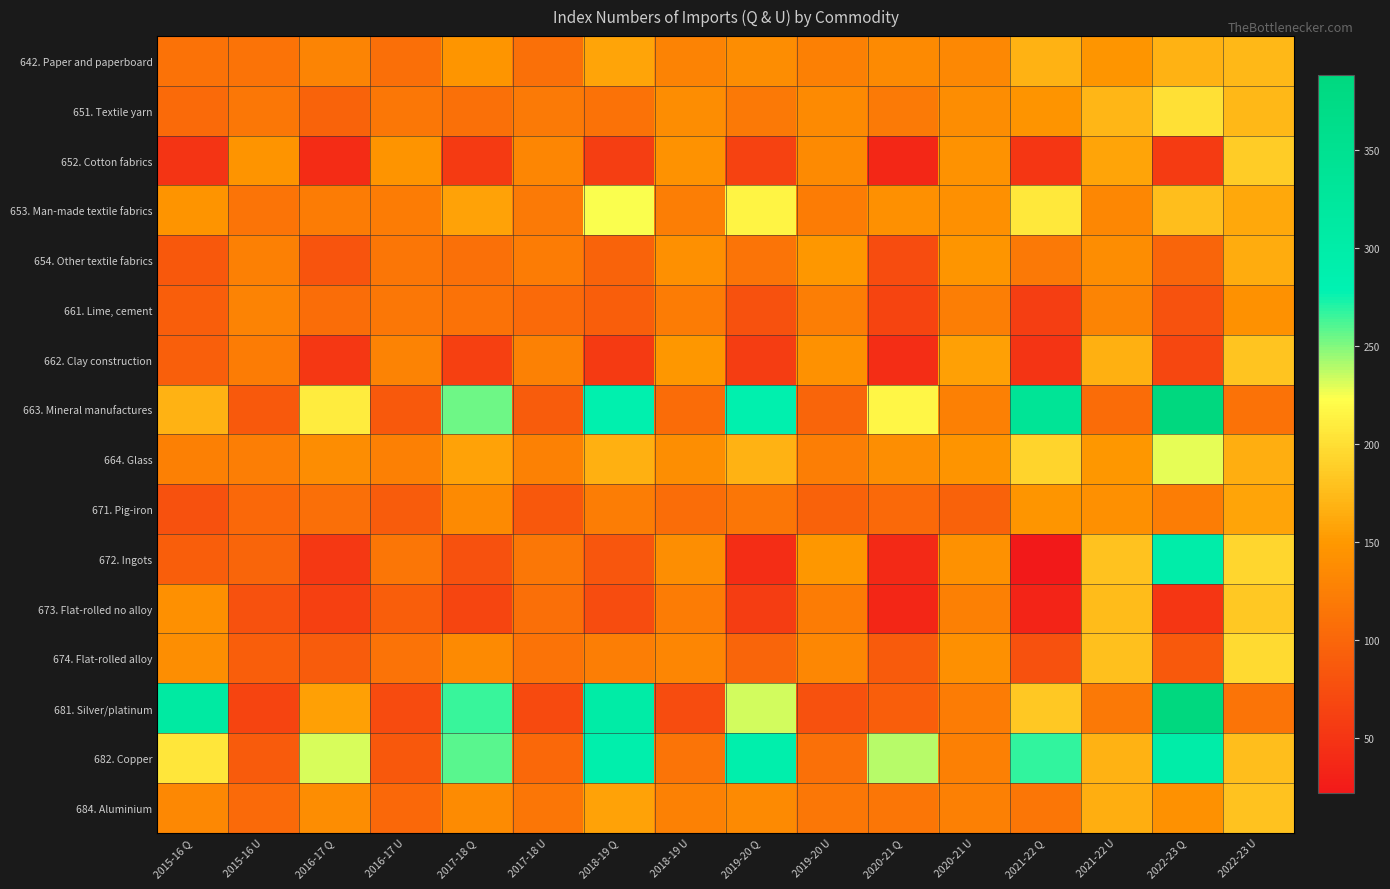

Between 2015-16 U and 2020-21 U, which series saw the biggest shift?

681. Silver/platinum